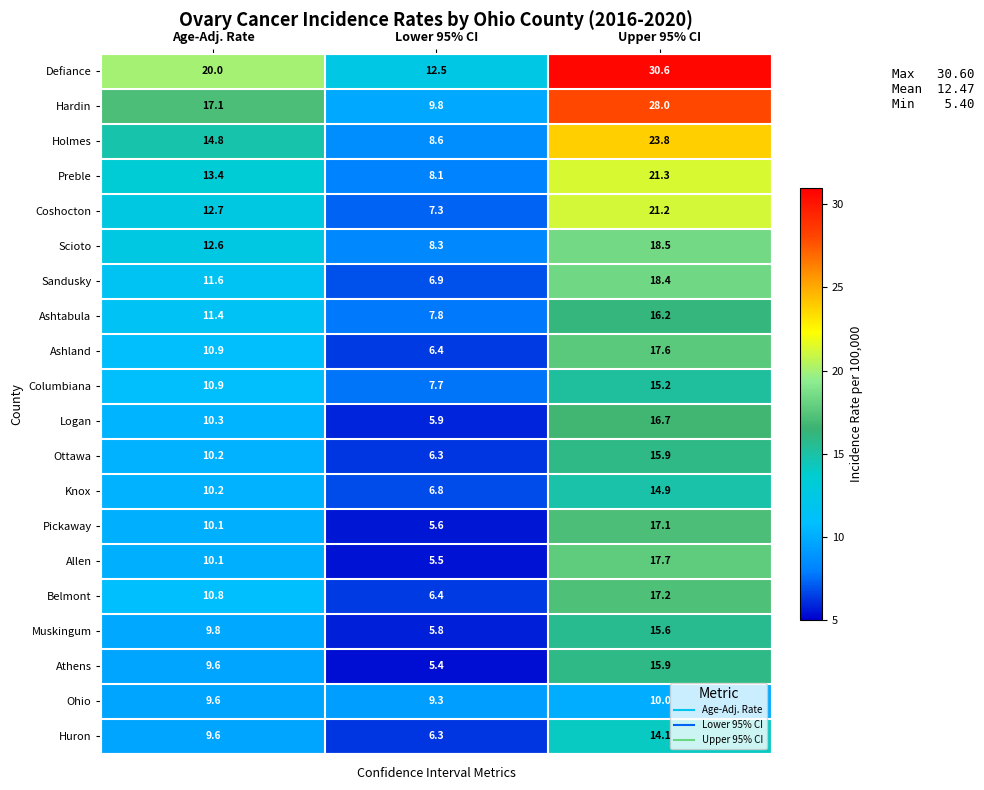

At which label is Ohio closest to 9?

Lower 95% CI